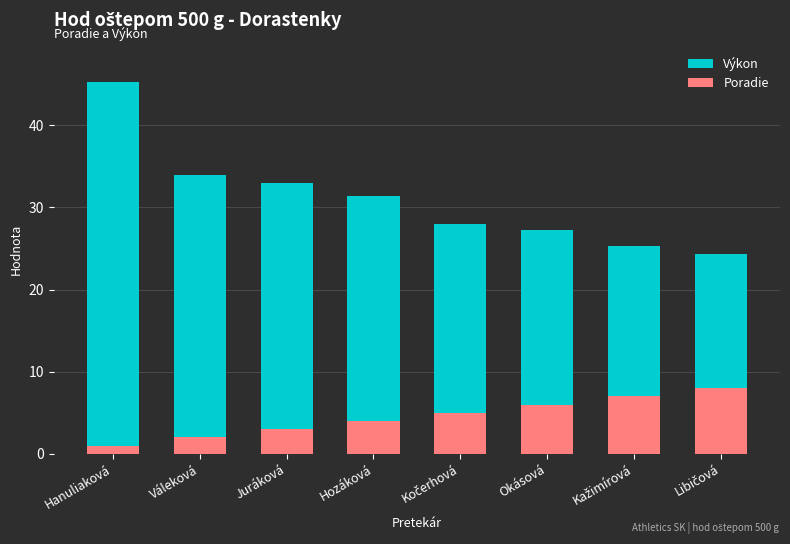

What is the minimum value shown in the chart?

1.0